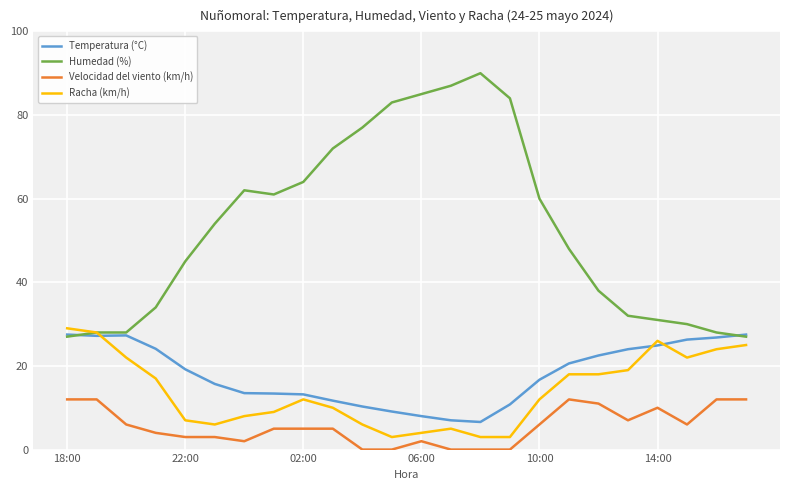

What is the minimum value for Temperatura (°C)?

6.6